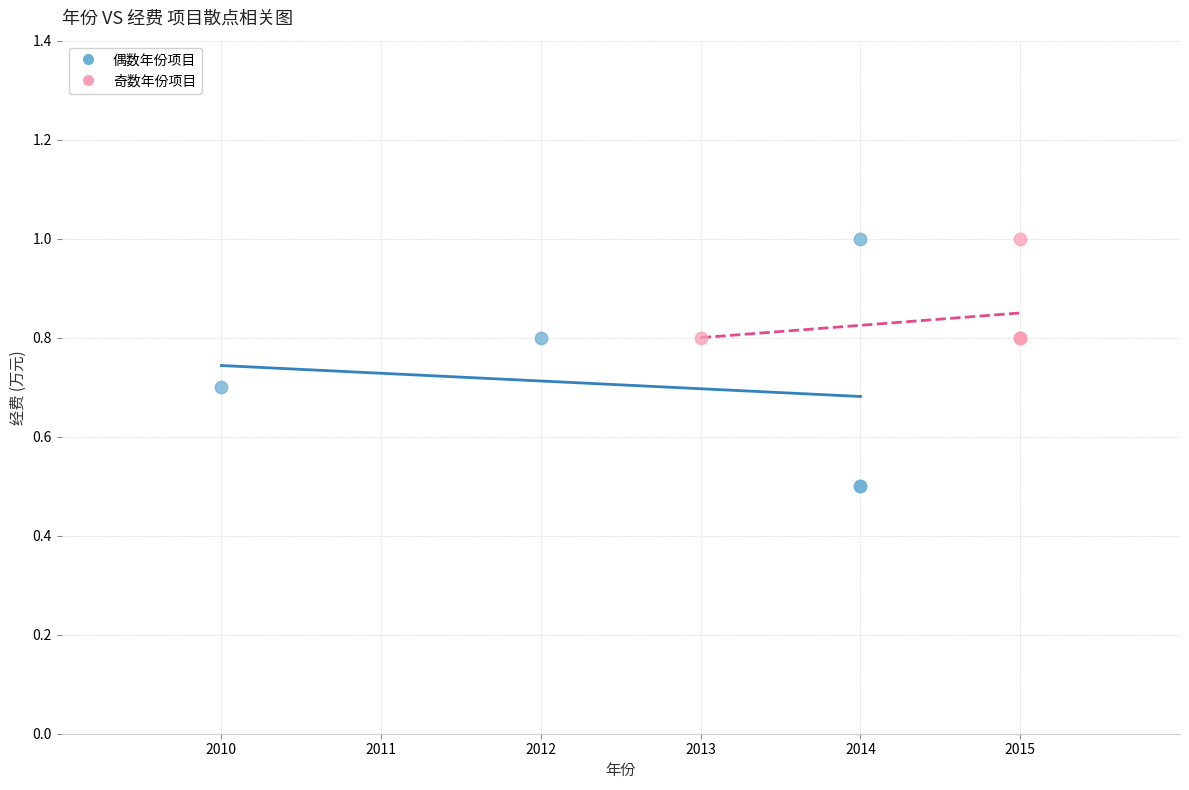

Which series has the largest Y range (max minus min)?

偶数年份项目